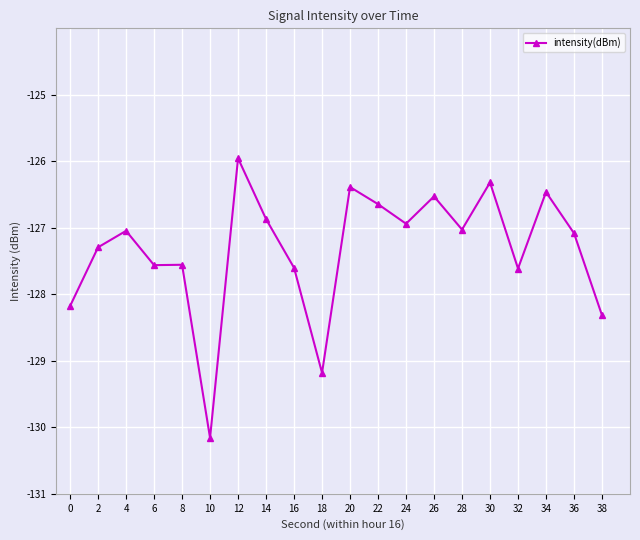

Reading left to right, list all the values displayed in this chart.

0=-128.2	2=-127.3	4=-127.0	6=-127.6	8=-127.6	10=-130.2	12=-126.0	14=-126.9	16=-127.6	18=-129.2	20=-126.4	22=-126.6	24=-126.9	26=-126.5	28=-127.0	30=-126.3	32=-127.6	34=-126.5	36=-127.1	38=-128.3